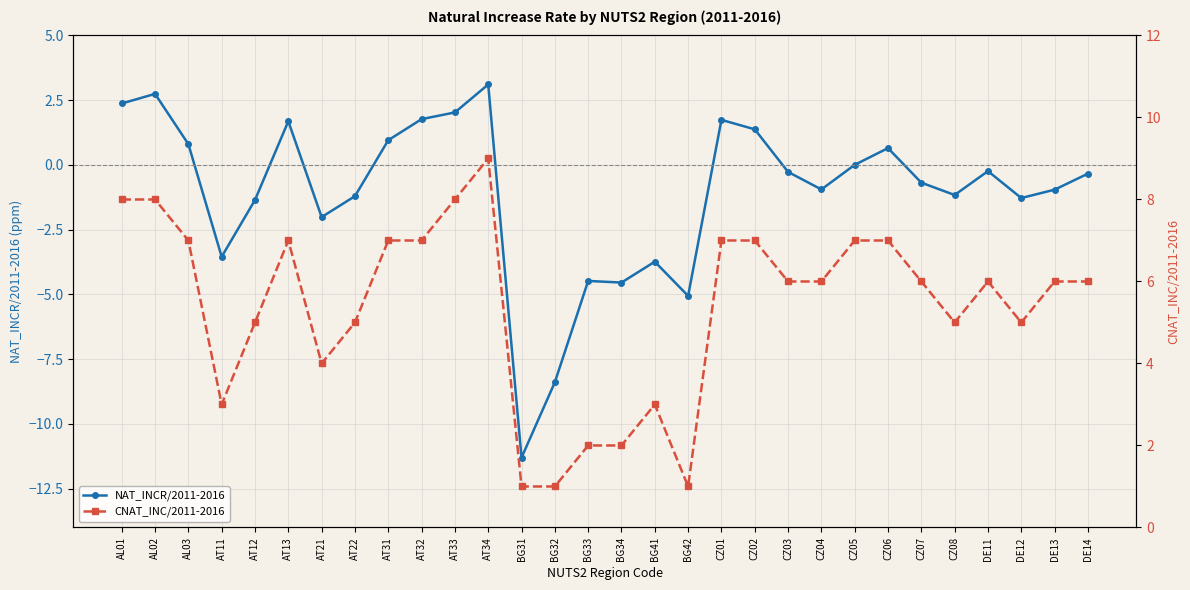

What is the label of the 5th point from the right?

CZ08